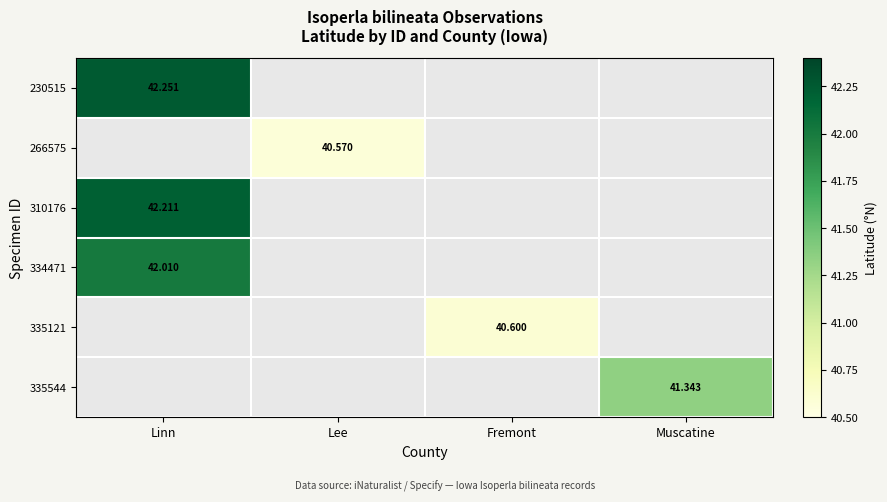

Is it true that 230515 equals 42.3 at Linn?

True